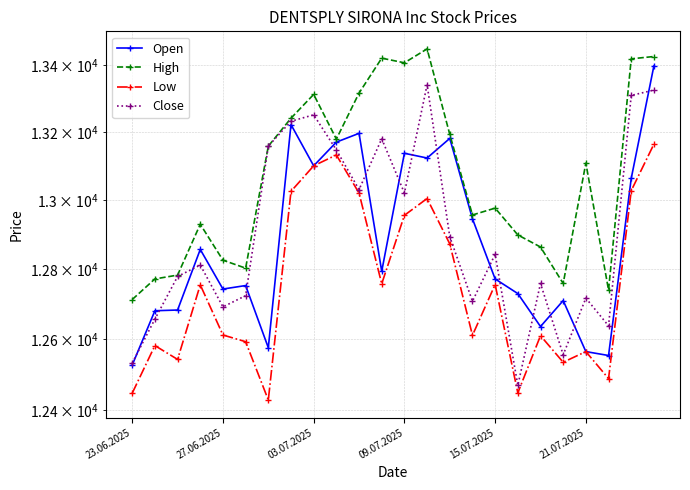

Reading left to right, transcribe all the data shown in this chart.

Open: 12527	12681	12683	12857	12743	12753	12576	13223	13101	13171	13197	12794	13138	13124	13182	12946	12772	12730	12636	12710	12565	12554	13064	13399
High: 12713	12772	12783	12930	12826	12803	13159	13242	13313	13180	13317	13422	13408	13450	13194	12957	12977	12899	12864	12759	13109	12740	13420	13427
Low: 12448	12582	12543	12755	12612	12593	12429	13026	13101	13133	13021	12758	12956	13005	12873	12611	12756	12449	12610	12535	12565	12489	13028	13165
Close: 12533	12657	12779	12812	12692	12724	13159	13233	13252	13148	13031	13181	13021	13342	12894	12708	12843	12470	12759	12556	12717	12638	13310	13326